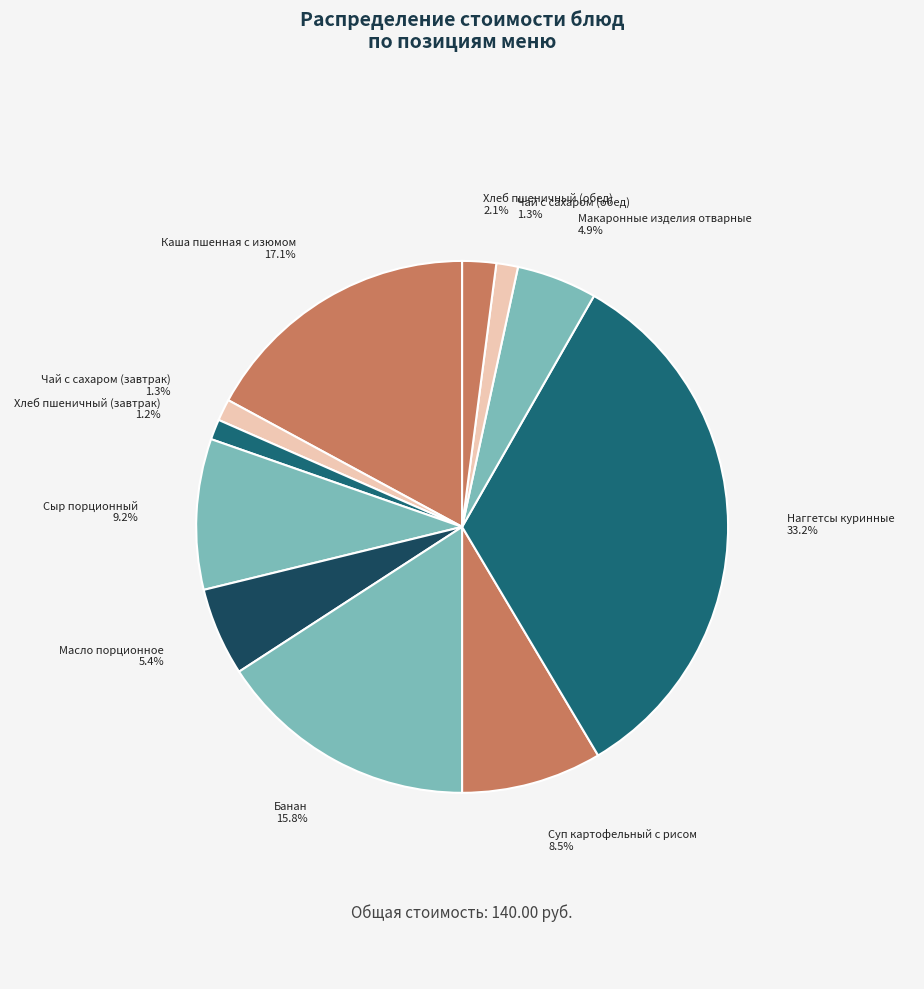

How many segments does this pie chart have?

11